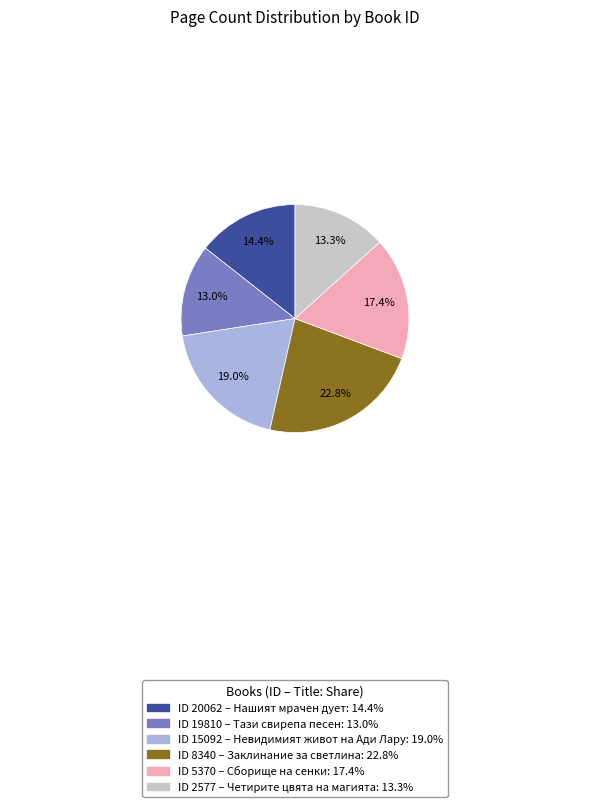

What is the ratio of the value at ID 2577 – Четирите цвята на магията: 13.3% to the value at ID 8340 – Заклинание за светлина: 22.8%?

0.6